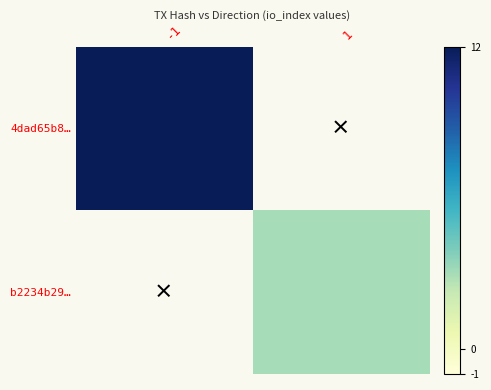

At 1, list the series in order from smallest to largest.

4dad65b8…, b2234b29…